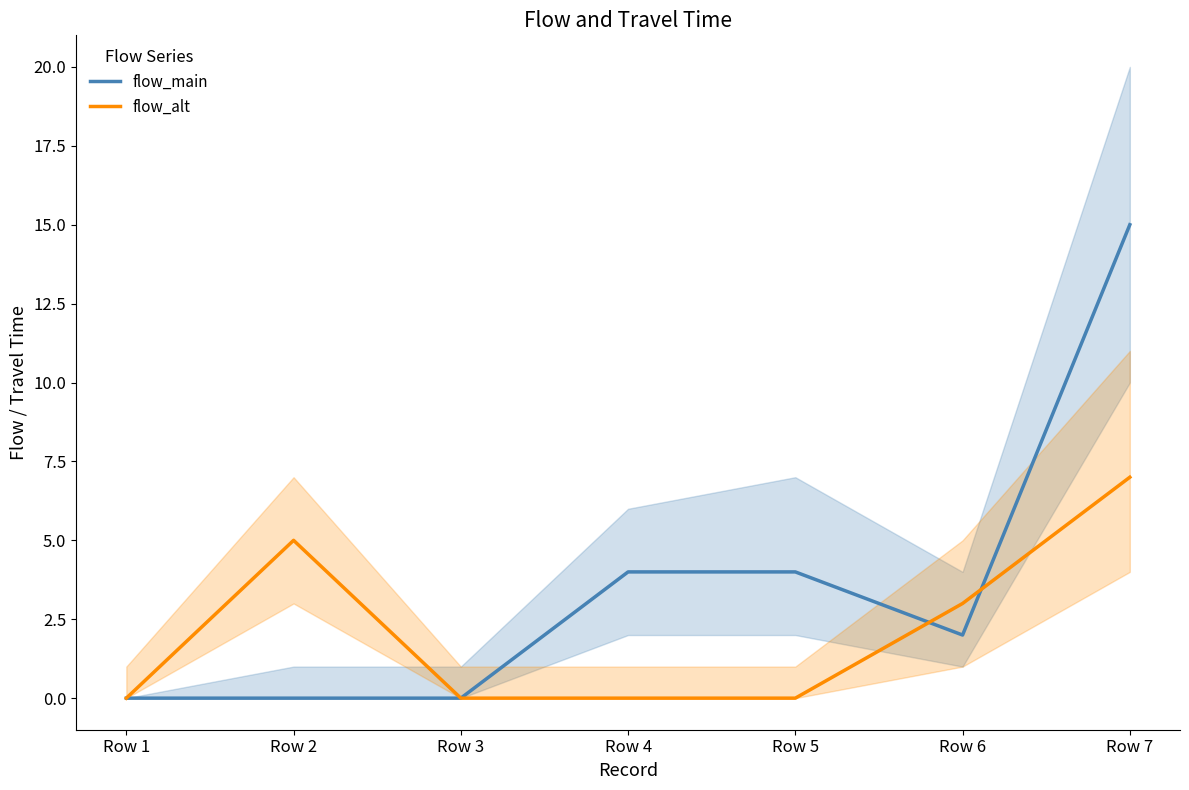

What is the difference between the flow_main values at Row 1 and Row 4?

4